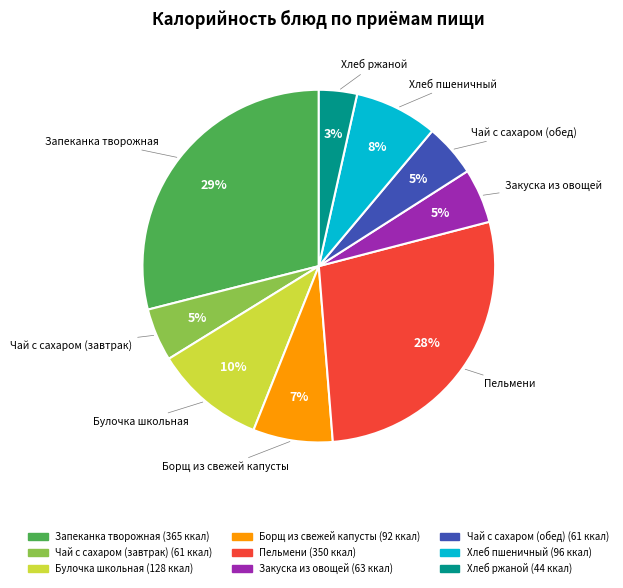

Is the sum of Хлеб пшеничный and Борщ из свежей капусты greater than half?

No